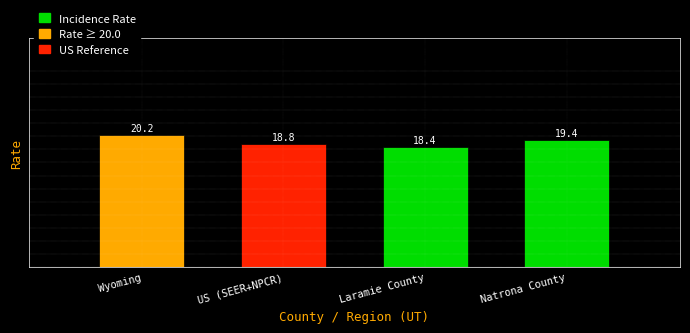

Reading left to right, extract all data points from this chart.

20.2	18.8	18.4	19.4